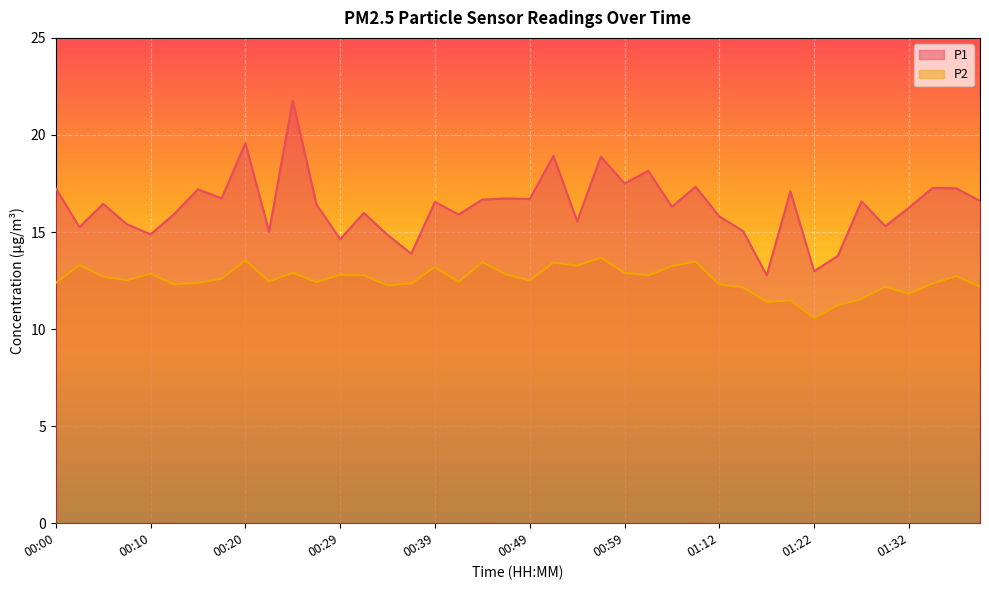

Reading right to left, what are all the values shown in this chart?

P1: 01:40=16.6	01:37=17.2	01:35=17.3	01:32=16.2	01:30=15.3	01:27=16.6	01:25=13.8	01:22=13.0	01:20=17.1	01:17=12.8	01:15=15.1	01:12=15.8	01:06=17.3	01:03=16.3	01:01=18.1	00:59=17.5	00:56=18.9	00:54=15.6	00:51=18.9	00:49=16.7	00:46=16.7	00:44=16.7	00:41=15.9	00:39=16.6	00:37=13.9	00:34=14.8	00:32=16.0	00:29=14.6	00:27=16.4	00:25=21.8	00:22=15.0	00:20=19.6	00:17=16.7	00:15=17.2	00:12=15.9	00:10=14.9	00:07=15.4	00:05=16.4	00:03=15.2	00:00=17.2
P2: 01:40=12.2	01:37=12.7	01:35=12.3	01:32=11.8	01:30=12.2	01:27=11.6	01:25=11.2	01:22=10.6	01:20=11.5	01:17=11.4	01:15=12.2	01:12=12.3	01:06=13.5	01:03=13.2	01:01=12.8	00:59=12.9	00:56=13.7	00:54=13.3	00:51=13.4	00:49=12.5	00:46=12.8	00:44=13.4	00:41=12.4	00:39=13.2	00:37=12.3	00:34=12.2	00:32=12.8	00:29=12.8	00:27=12.4	00:25=12.9	00:22=12.4	00:20=13.6	00:17=12.6	00:15=12.4	00:12=12.3	00:10=12.8	00:07=12.5	00:05=12.7	00:03=13.3	00:00=12.4